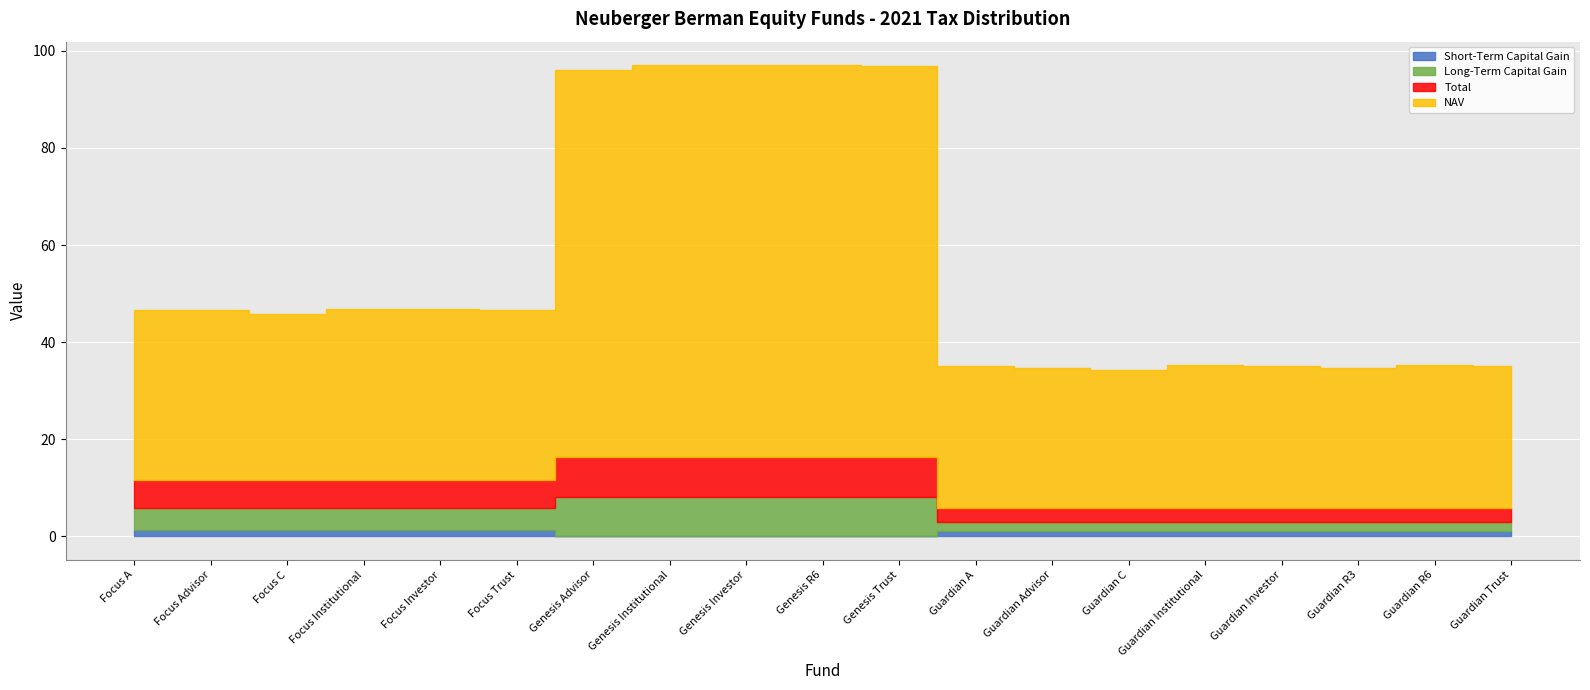

What position from the left is Genesis Trust?

11